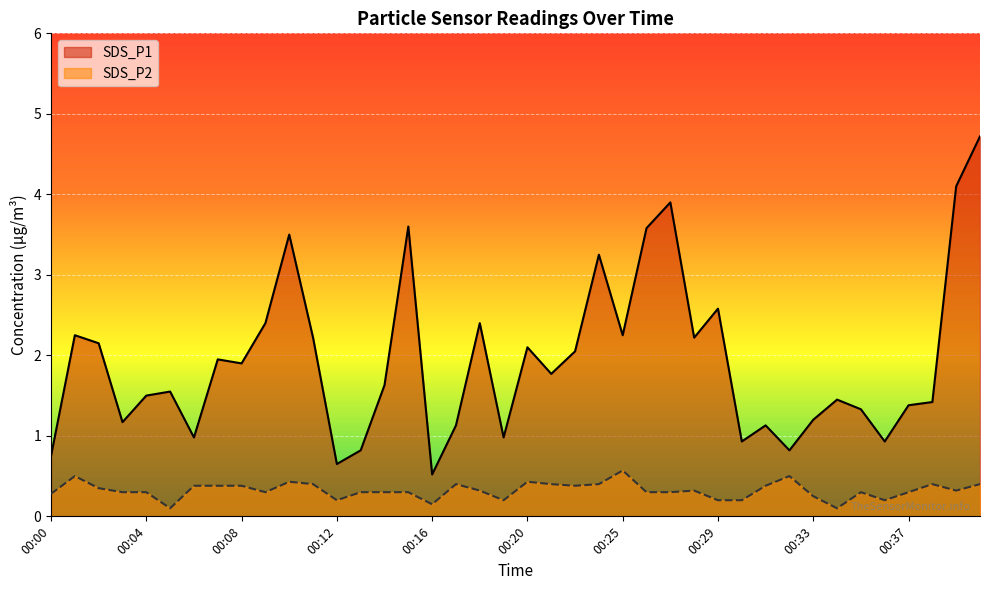

What is the value of the SDS_P1 point at the 30th from the left?

0.9